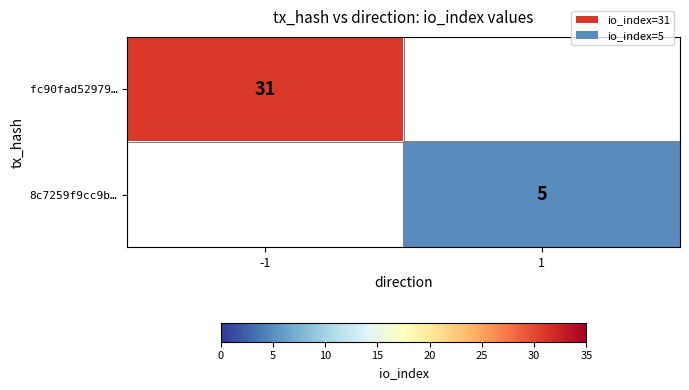

The 8c7259f9cc9b… series shows 5 at 1. True or false?

True